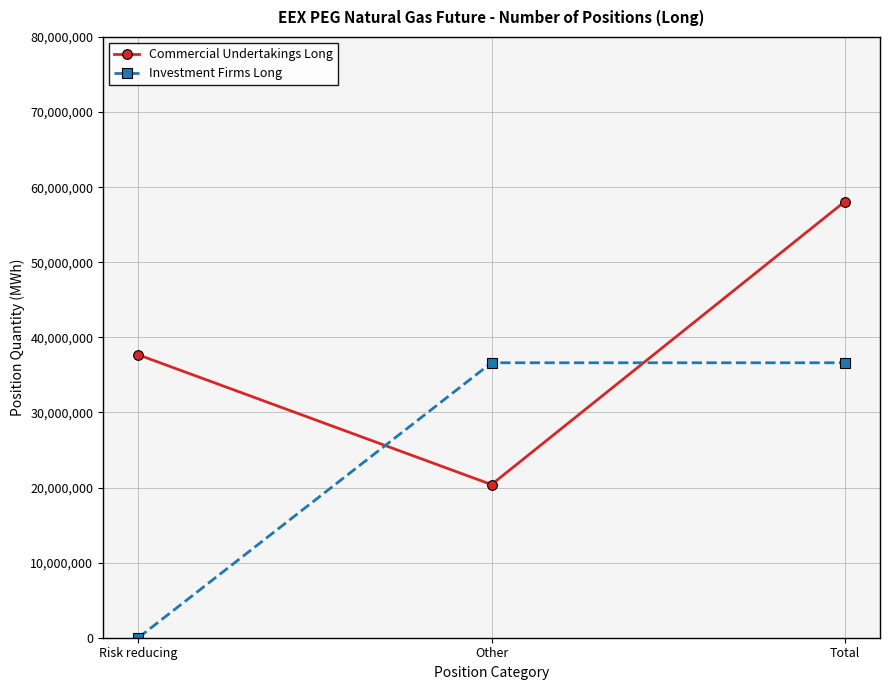

Reading left to right, list all the values displayed in this chart.

Commercial Undertakings Long: 37672704	20392532	58065236
Investment Firms Long: 0	36613100	36613100